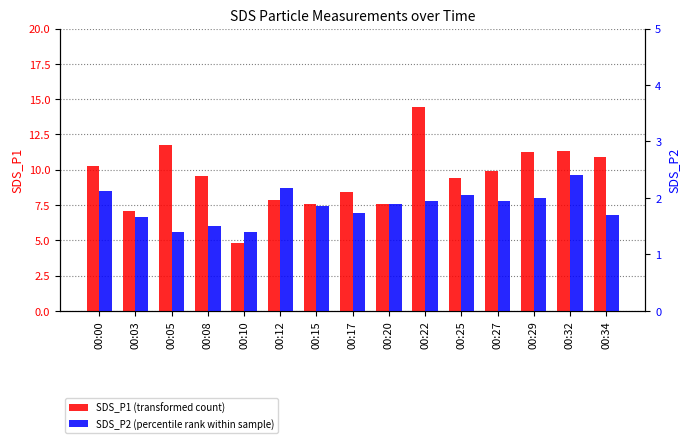

What is the greatest value displayed?

14.4